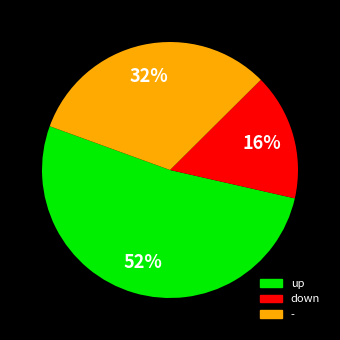

Rank the categories by value from lowest to highest.

down, -, up